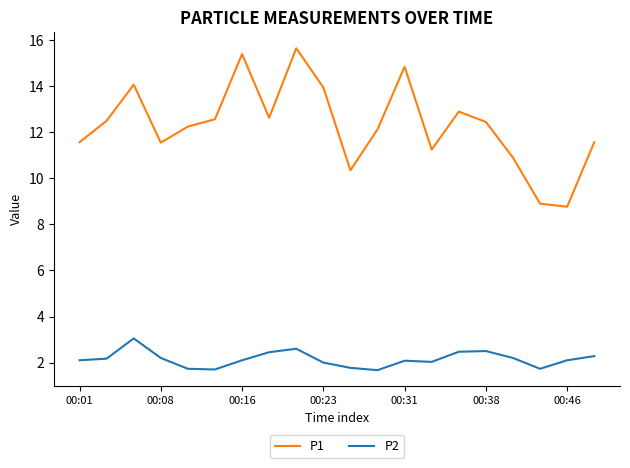

How many lines are shown in the chart?

2